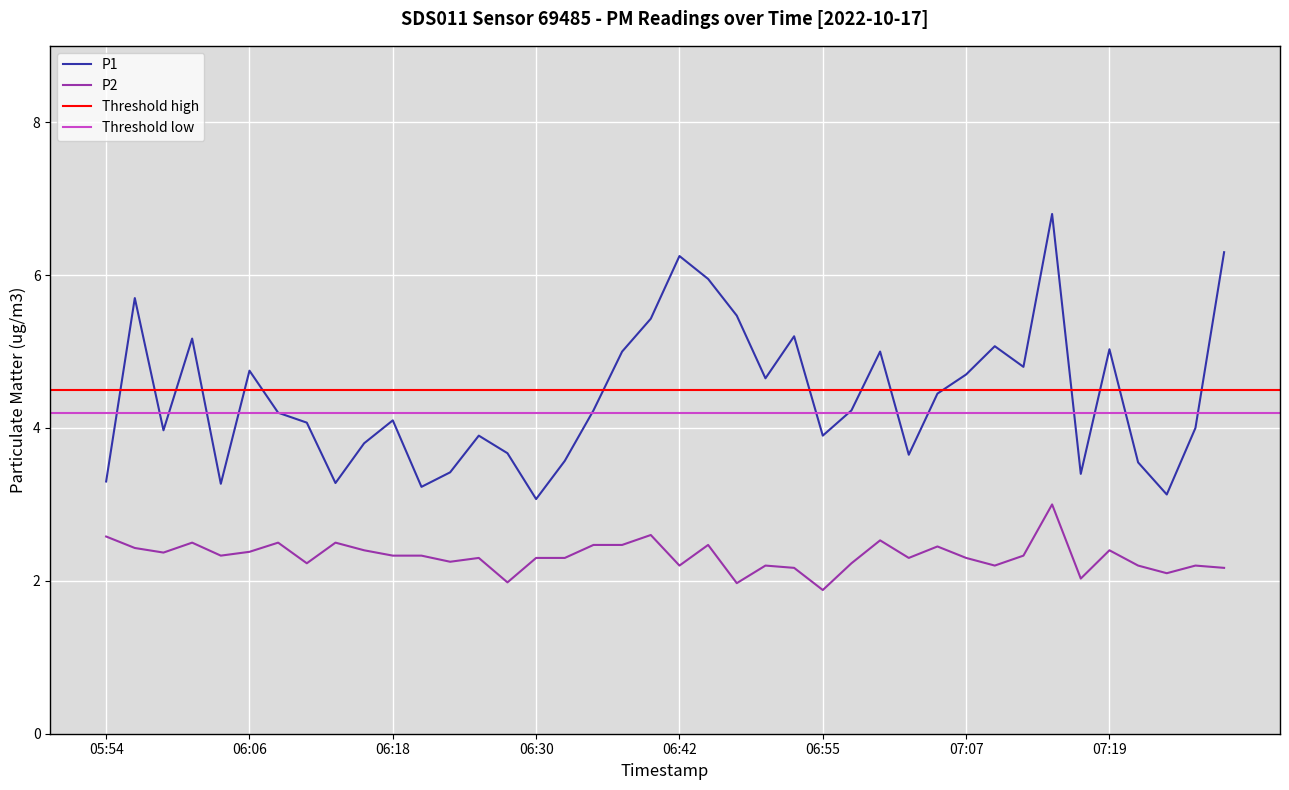

Where is the first local minimum for P2?

05:59